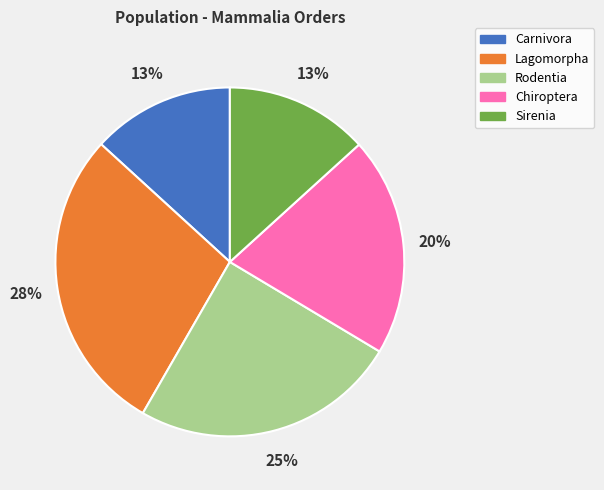

Approximately how many times larger is the value at Sirenia compared to Lagomorpha?

0.5